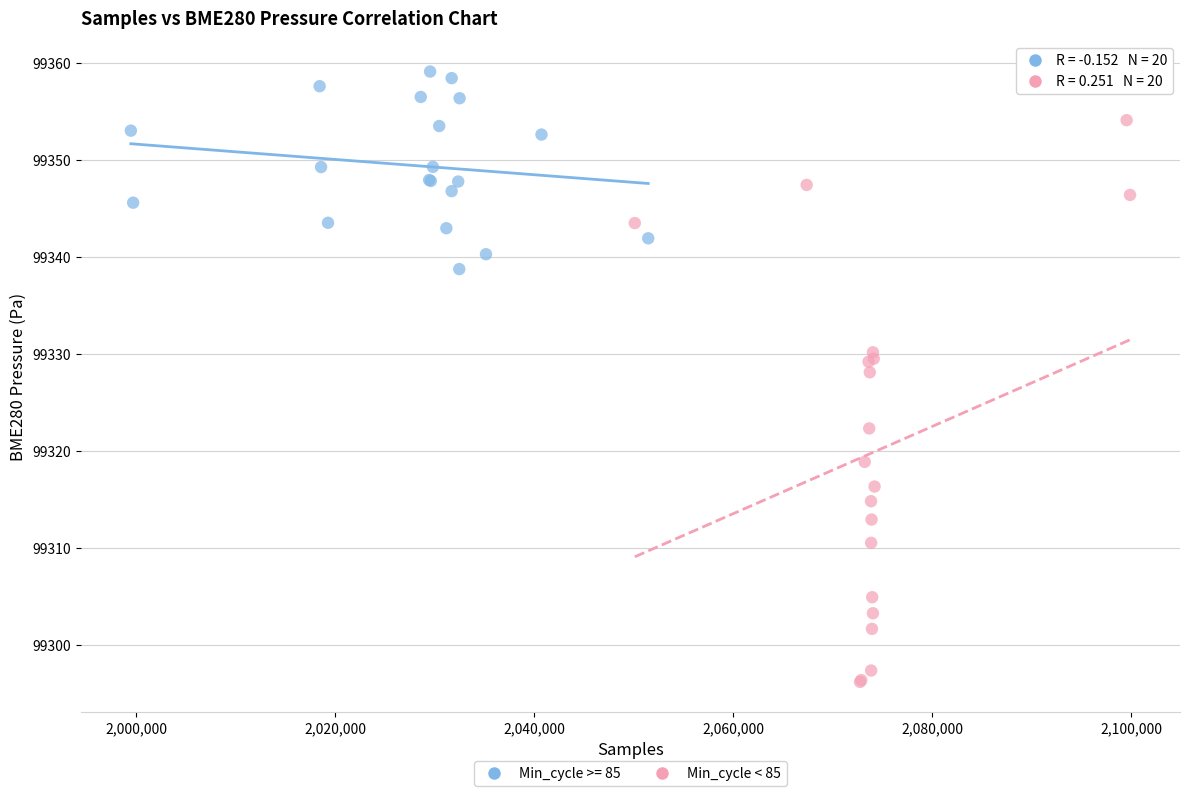

Which series reaches the minimum Y coordinate?

Min_cycle < 85